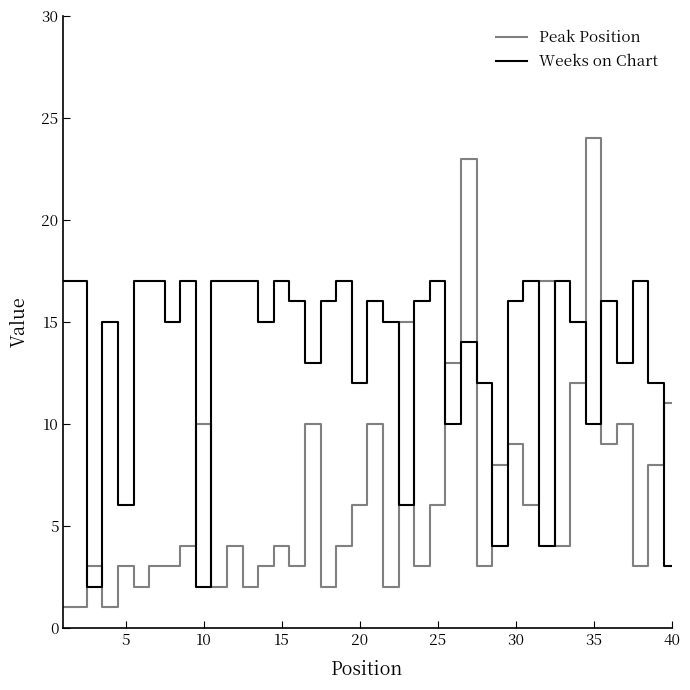

What is the sum of the Weeks on Chart values at 30 and 20?

28